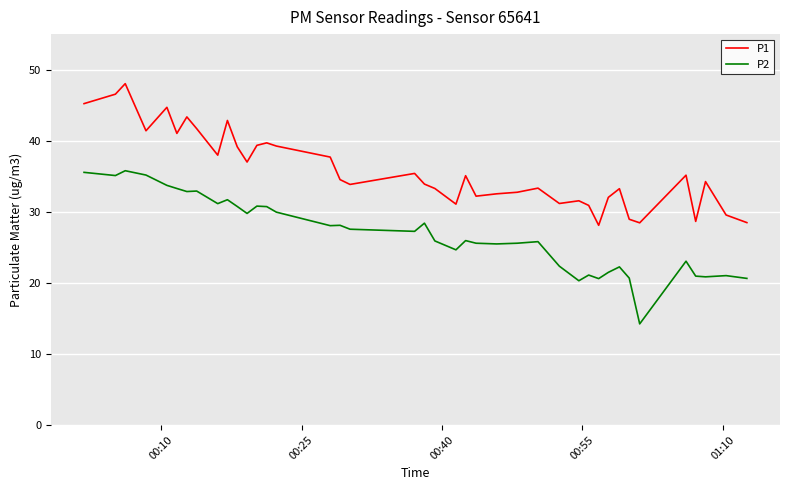

True or false: P1 and P2 intersect in this chart.

False